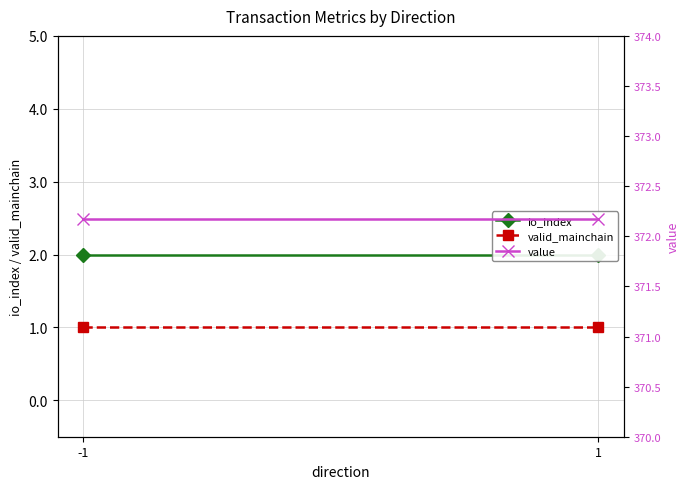

What is the total value across all series at 1?

375.2